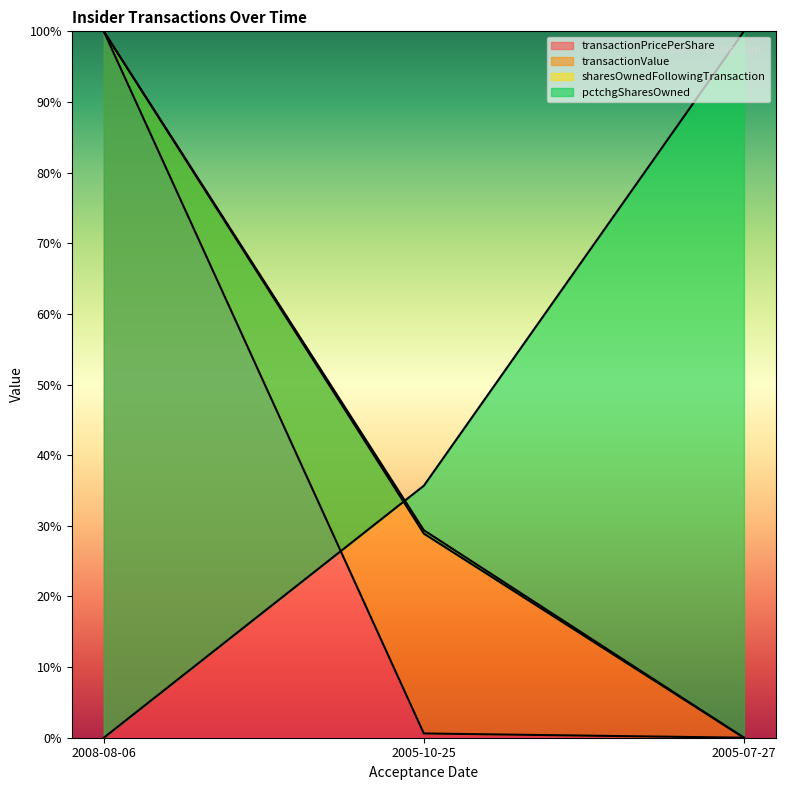

At 2008-08-06, list the series in order from smallest to largest.

pctchgSharesOwned, transactionPricePerShare, transactionValue, sharesOwnedFollowingTransaction